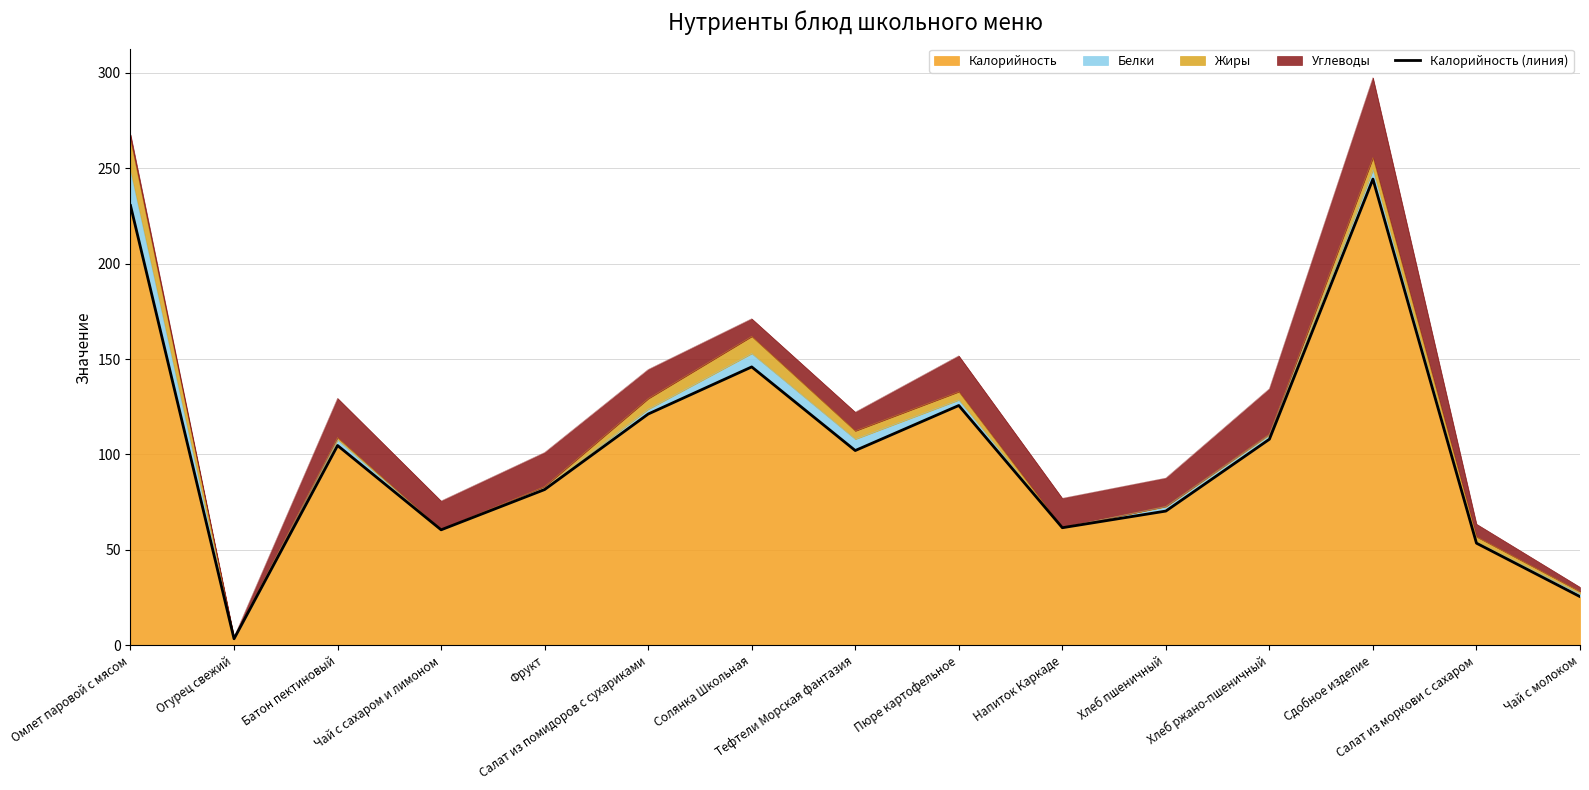

Between Хлеб ржано-пшеничный and Огурец свежий, which is larger?

Хлеб ржано-пшеничный